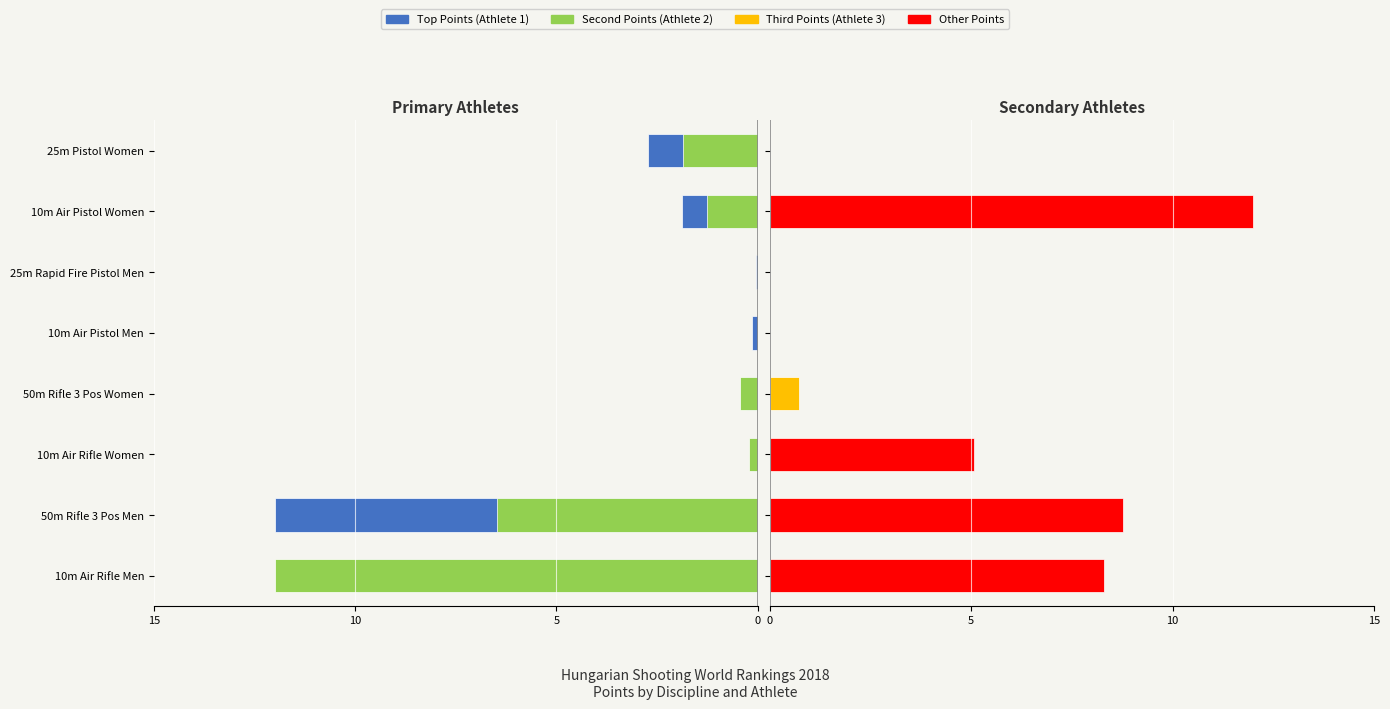

Are the bars horizontal?

Yes